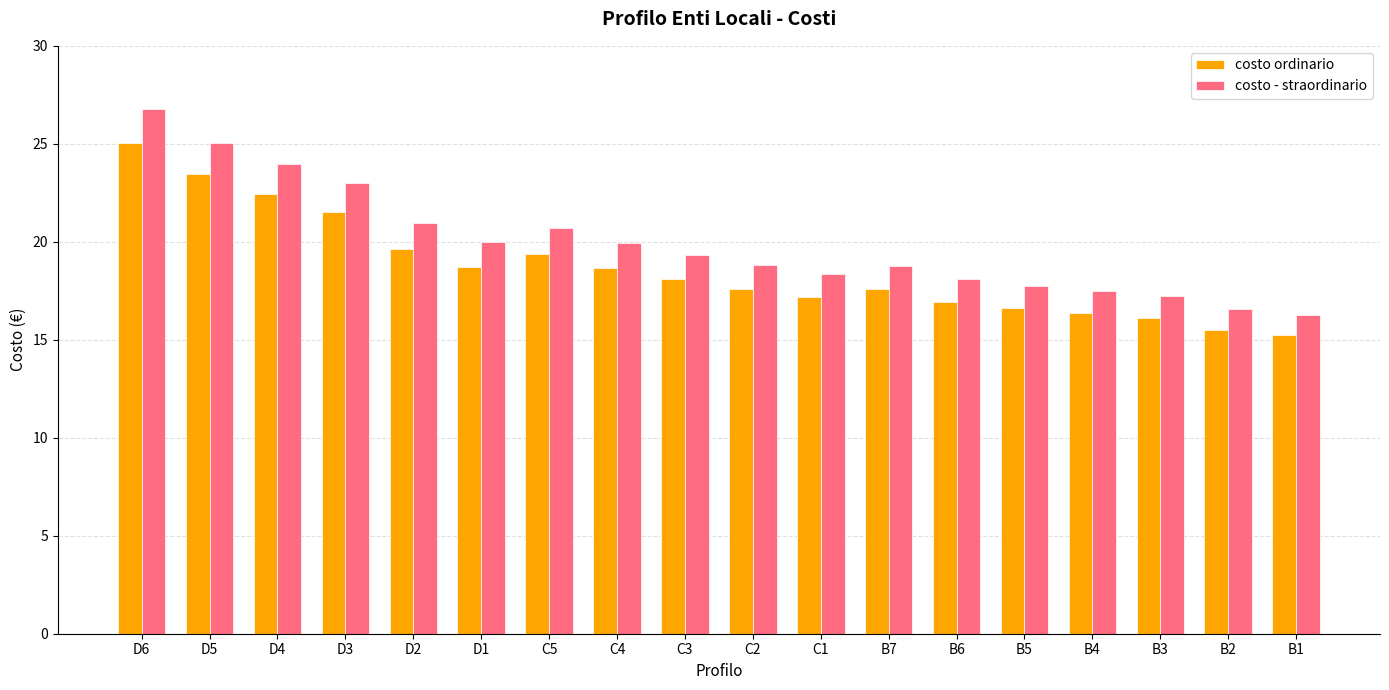

What is the sum of the costo ordinario values at C5 and D6?

44.4